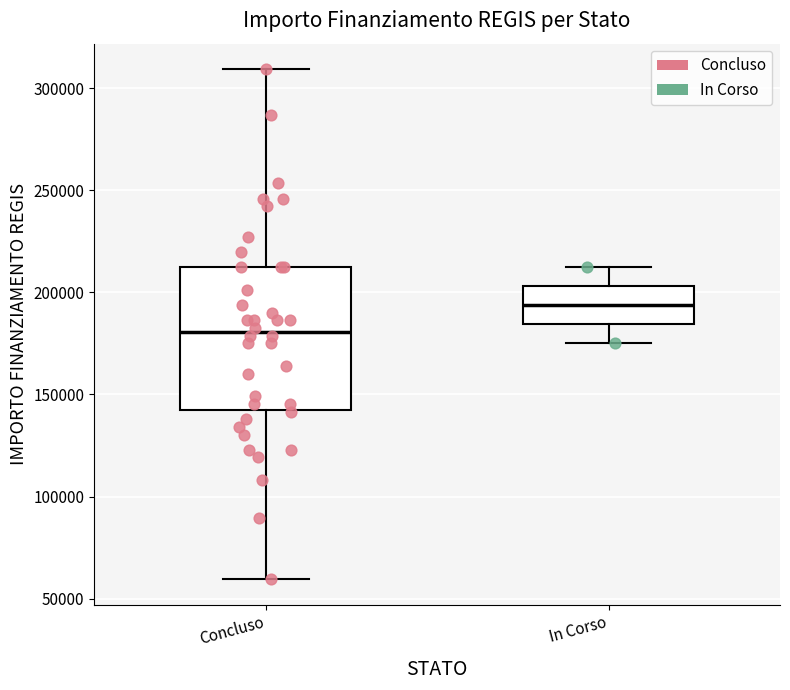

Which box's median line is the lowest?

Concluso